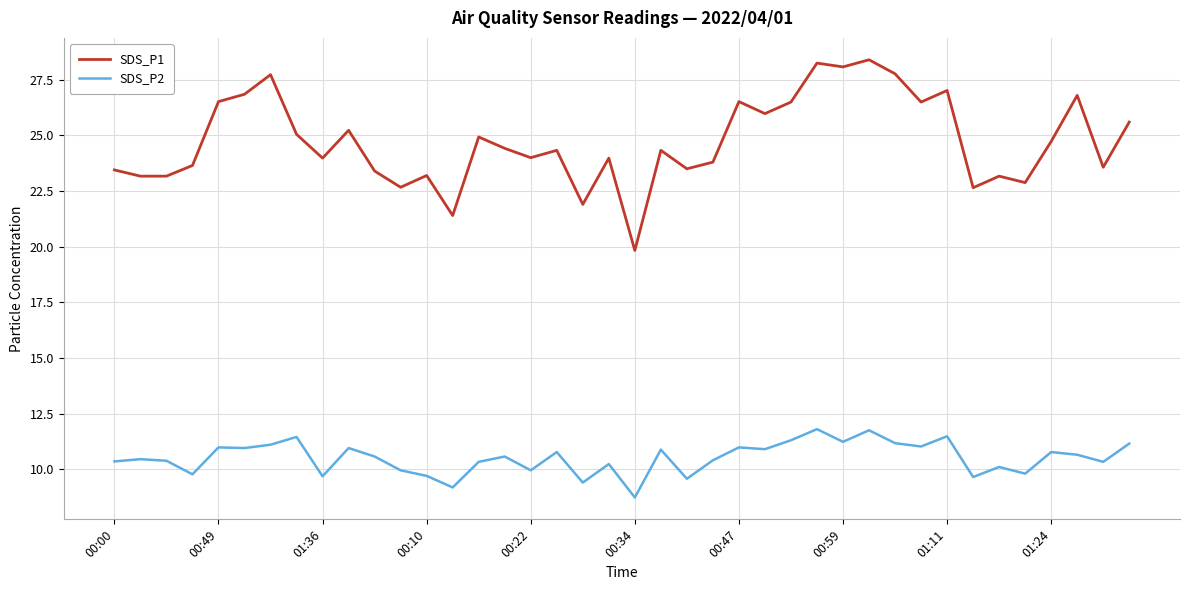

Which series has the largest range (max minus min)?

SDS_P1